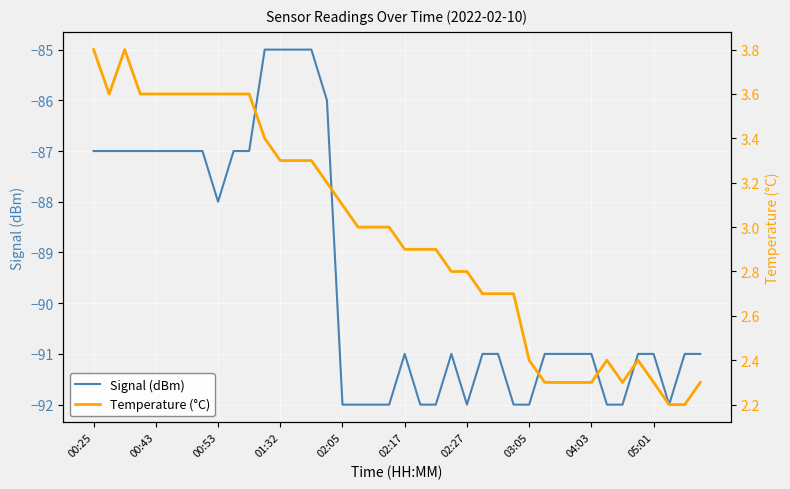

How many values in the Temperature (°C) series are below 3?

20